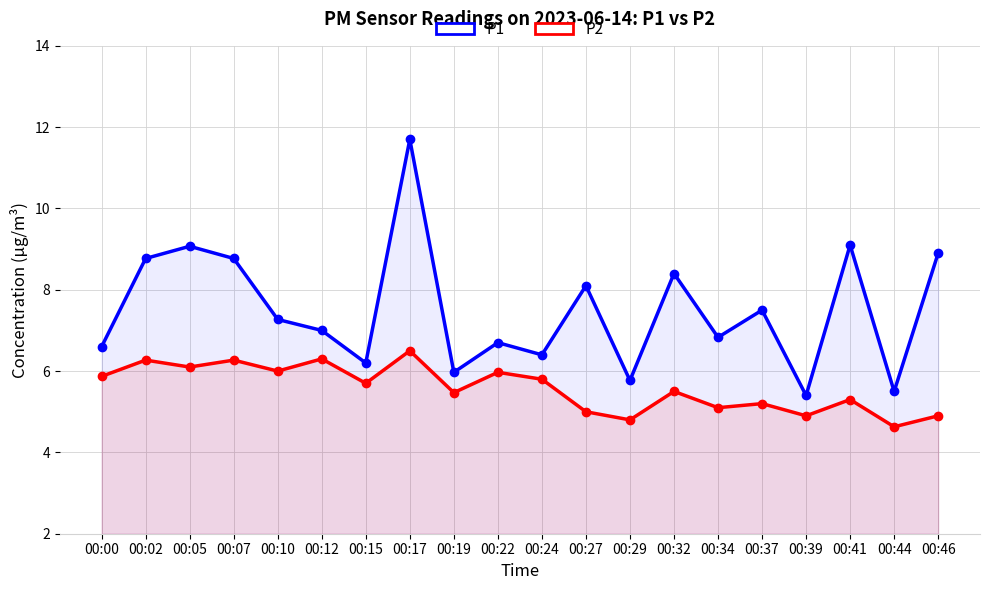

True or false: P1 has a value of 8.1 at 00:27.

True